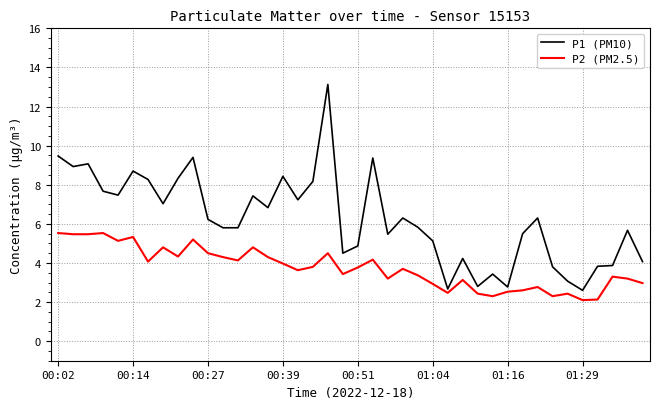

Which series has the largest total across all categories?

P1 (PM10)